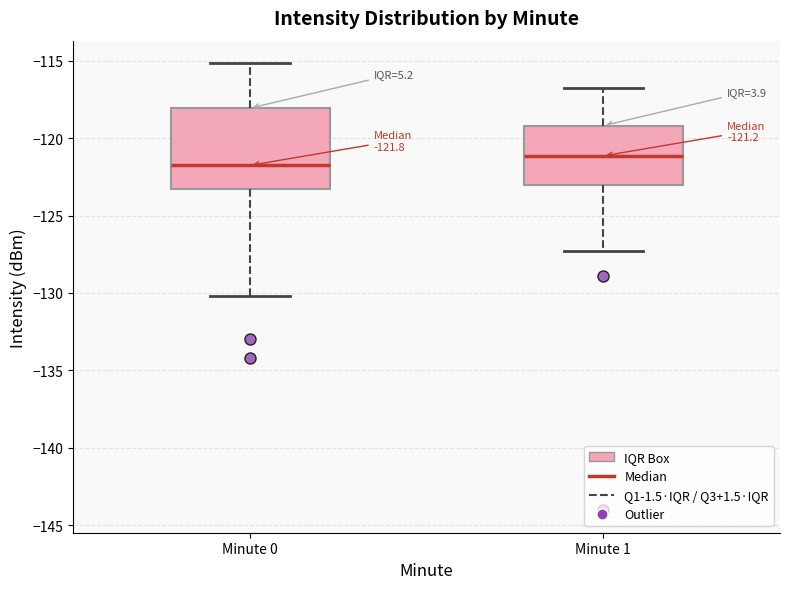

Which box's median line is the highest?

Minute 1